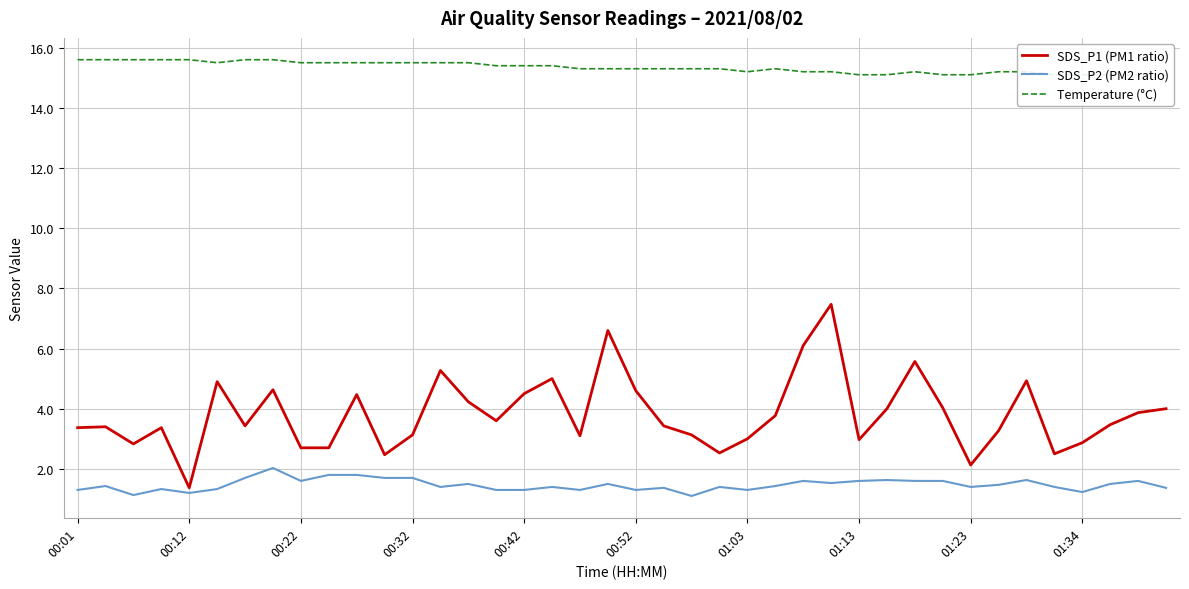

Reading left to right, list all the values displayed in this chart.

SDS_P1 (PM1 ratio): 3.4	3.4	2.8	3.4	1.4	4.9	3.4	4.6	2.7	2.7	4.5	2.5	3.1	5.3	4.2	3.6	4.5	5.0	3.1	6.6	4.6	3.4	3.1	2.5	3.0	3.8	6.1	7.5	3.0	4.0	5.6	4.0	2.1	3.3	4.9	2.5	2.9	3.5	3.9	4.0
SDS_P2 (PM2 ratio): 1.3	1.4	1.1	1.3	1.2	1.3	1.7	2.0	1.6	1.8	1.8	1.7	1.7	1.4	1.5	1.3	1.3	1.4	1.3	1.5	1.3	1.4	1.1	1.4	1.3	1.4	1.6	1.5	1.6	1.6	1.6	1.6	1.4	1.5	1.6	1.4	1.2	1.5	1.6	1.4
Temperature (°C): 15.6	15.6	15.6	15.6	15.6	15.5	15.6	15.6	15.5	15.5	15.5	15.5	15.5	15.5	15.5	15.4	15.4	15.4	15.3	15.3	15.3	15.3	15.3	15.3	15.2	15.3	15.2	15.2	15.1	15.1	15.2	15.1	15.1	15.2	15.2	15.1	15.1	15.1	15.1	15.1